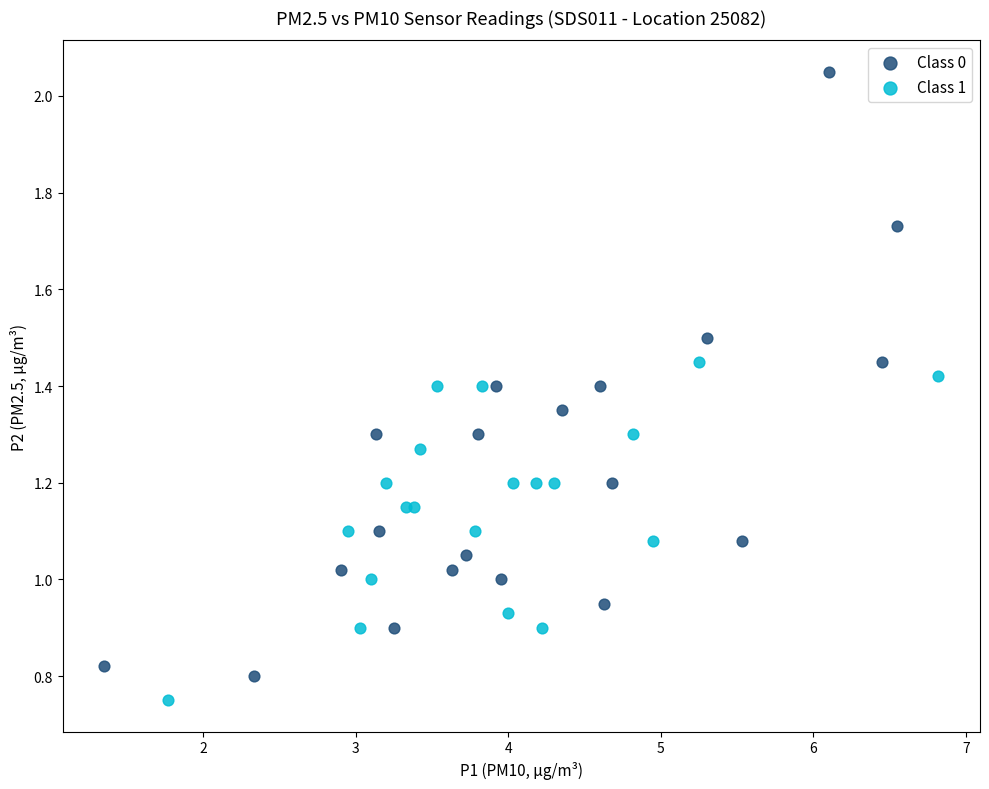

What are all the series names shown in the legend?

Class 0, Class 1